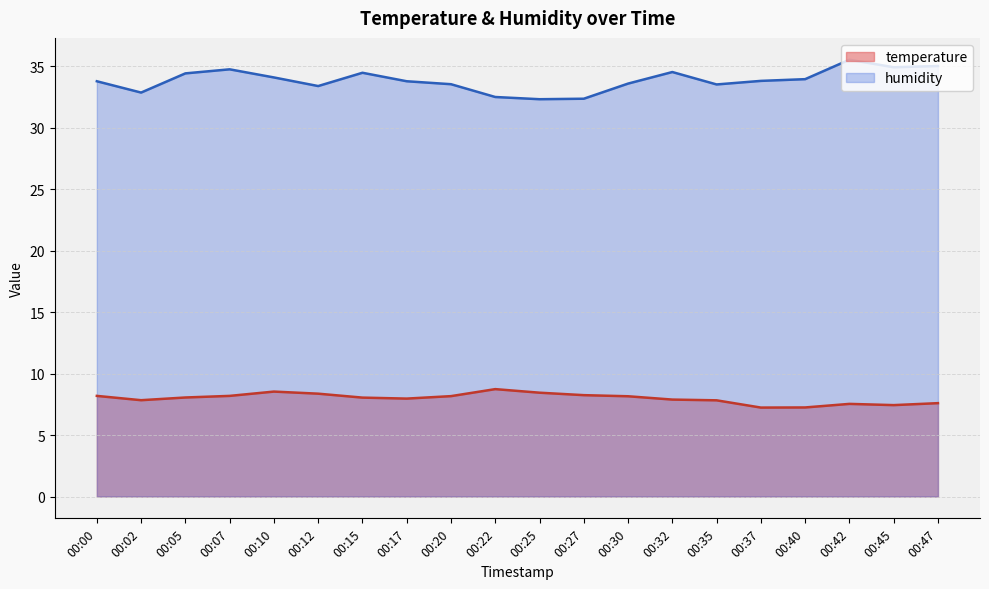

Which series changed the most between 00:10 and 00:17?

temperature